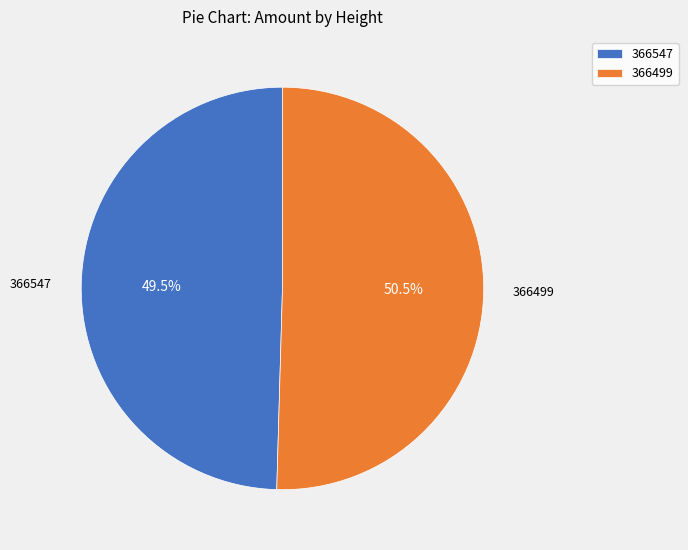

What percentage do 366547 and 366499 together represent?

100.0%